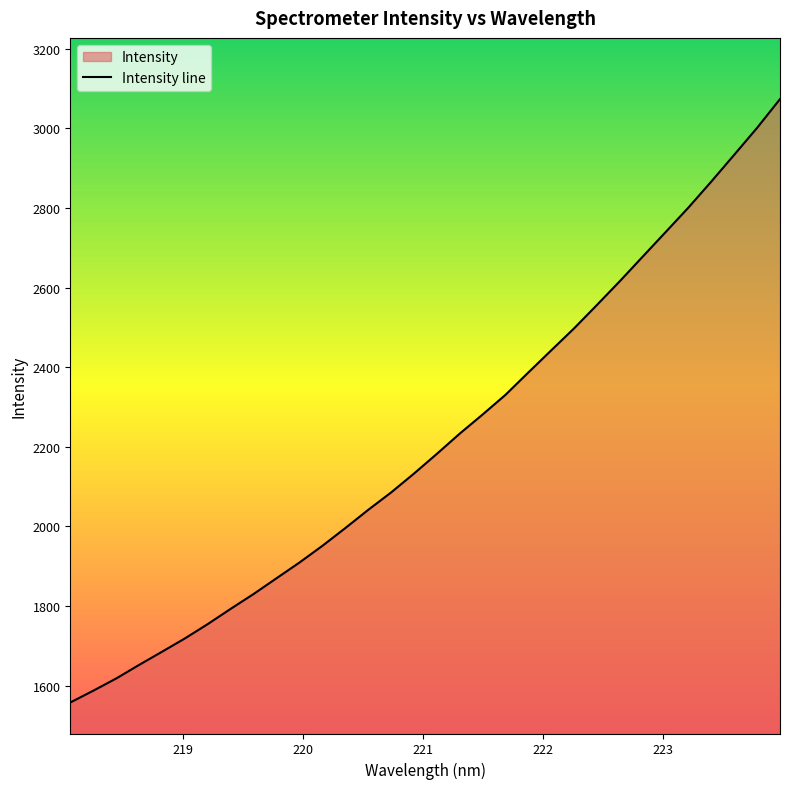

Which category has the highest value across all series?

223.9802